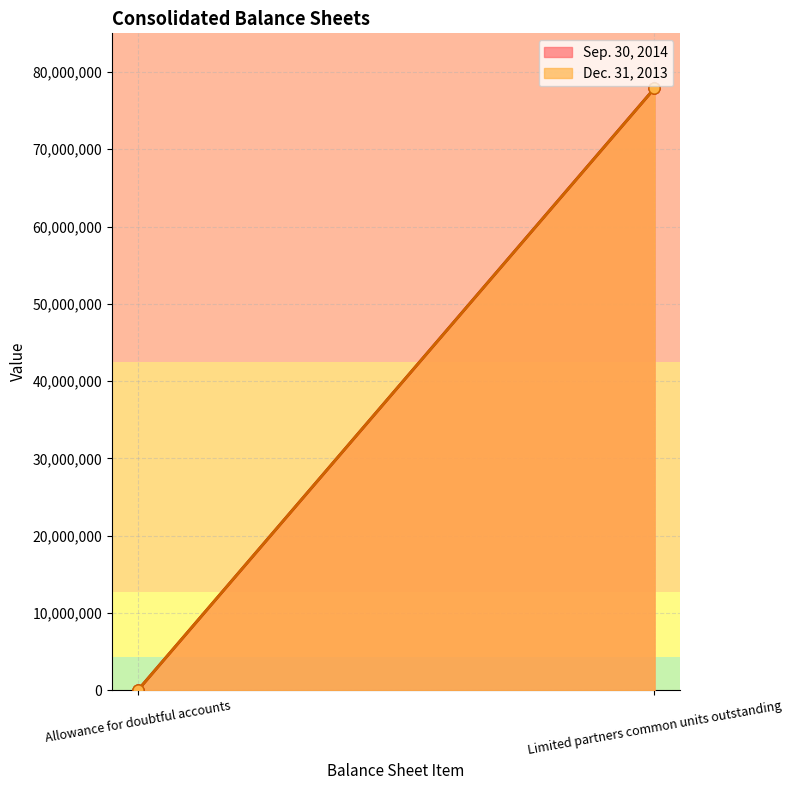

Reading right to left, extract all data points from this chart.

Sep. 30, 2014: Limited partners common units outstanding=77886078	Allowance for doubtful accounts=306
Dec. 31, 2013: Limited partners common units outstanding=77886078	Allowance for doubtful accounts=1224